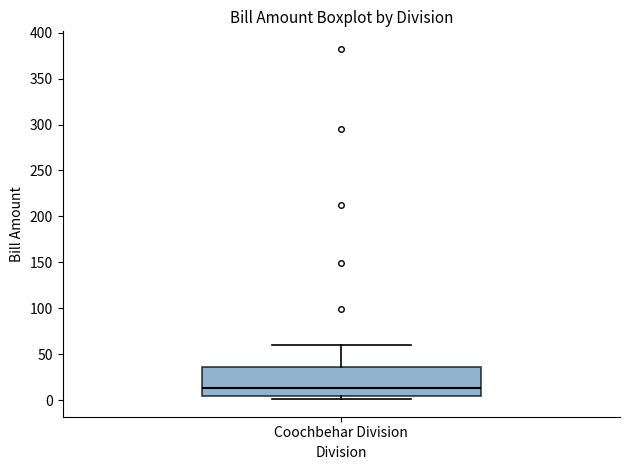

Read this box plot against the y-axis: the position of the median line, the range covered by the box, and the ends of both whiskers. The values are not printed on the chart, so give them approximately, as read against the axis.

median 15, box 5 to 35, whiskers 0 to 60